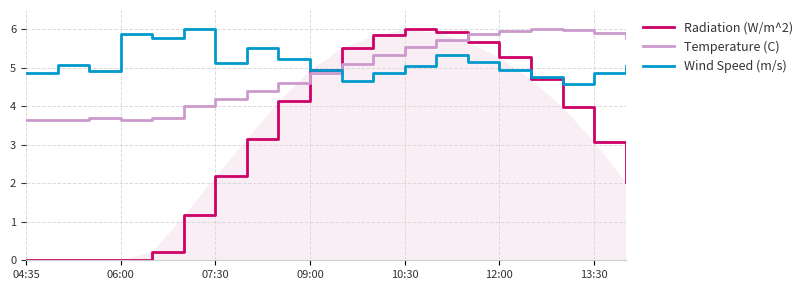

True or false: Wind Speed (m/s) and Temperature (C) intersect in this chart.

True